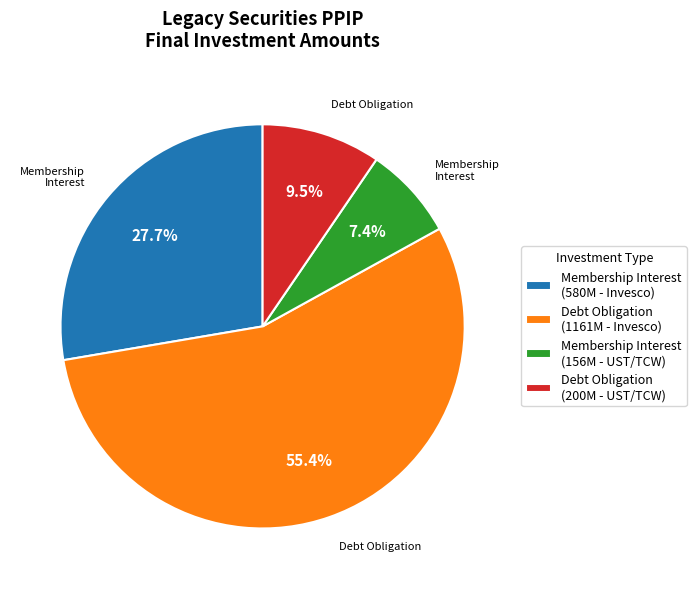

Does Debt Obligation (200M - UST/TCW) account for over 50% of the chart?

No